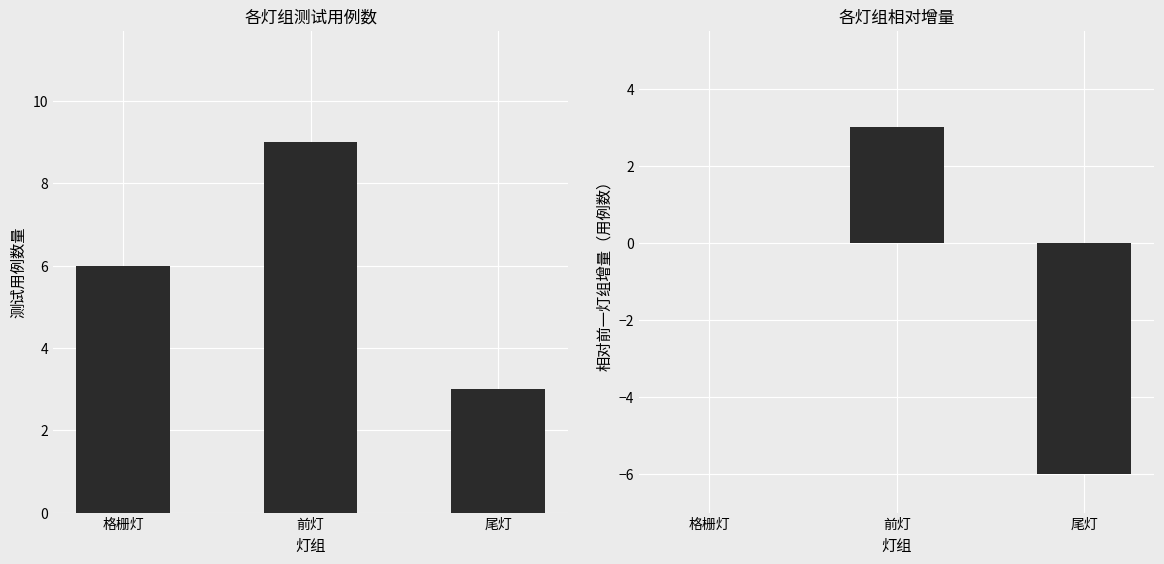

Is the value of Increment at 前灯 greater than the value of Not executed at 格栅灯?

No